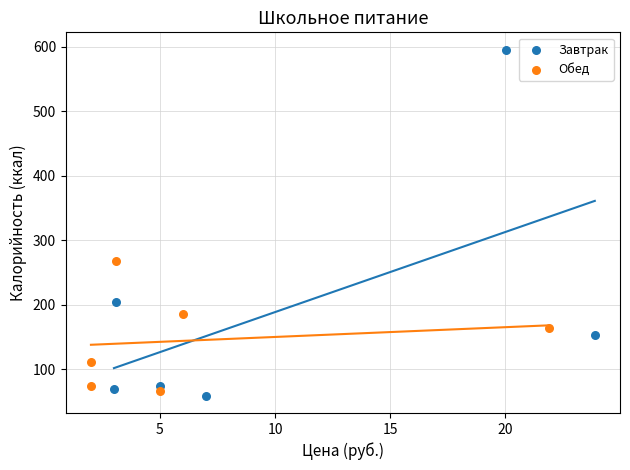

Which series reaches the maximum Y coordinate?

Завтрак